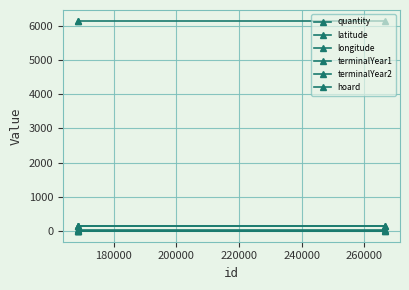

How many data points does each series have?

3